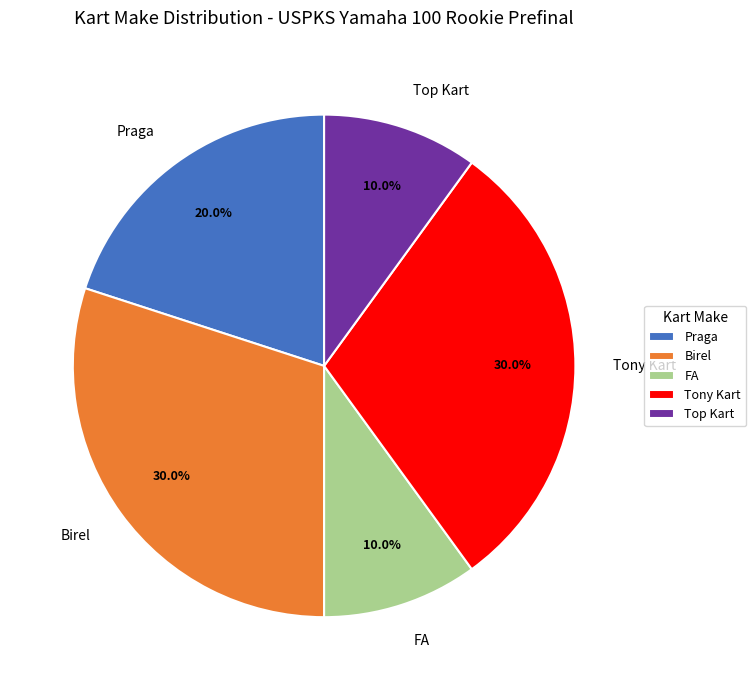

How many slices are in this pie chart?

5